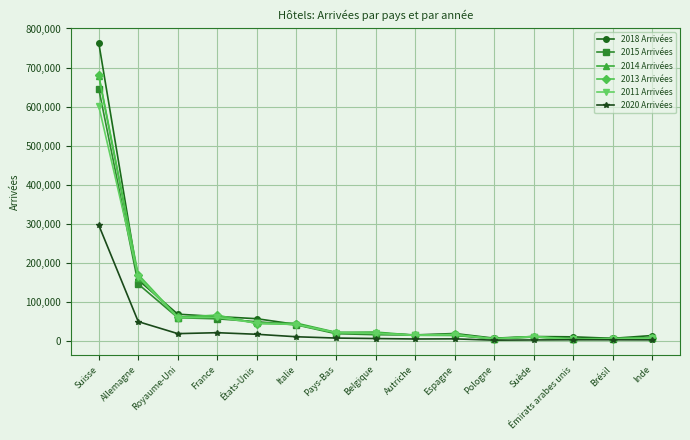

What is the greatest value displayed?

763846